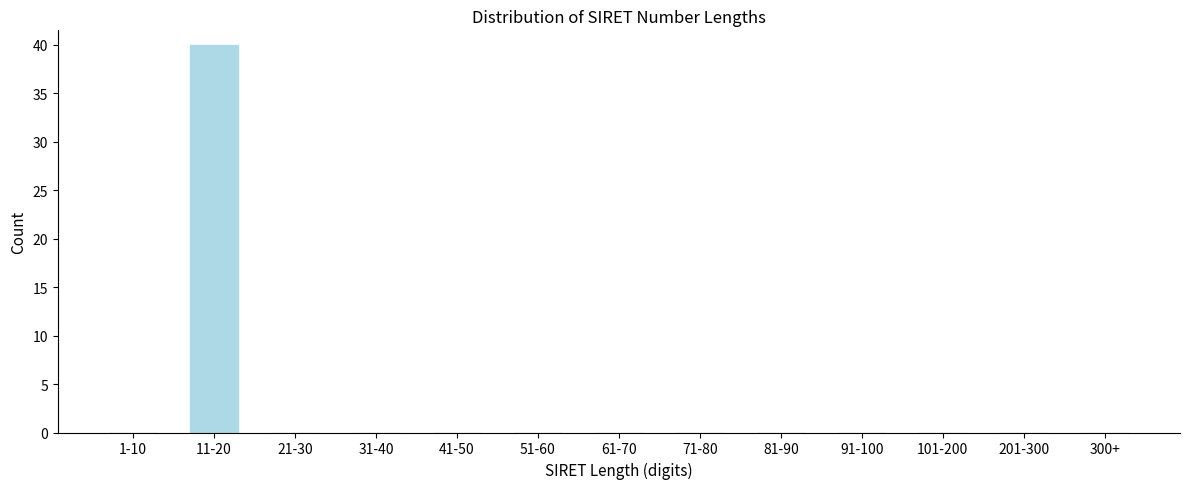

Reading right to left, extract all data points from this chart.

300+=0	201-300=0	101-200=0	91-100=0	81-90=0	71-80=0	61-70=0	51-60=0	41-50=0	31-40=0	21-30=0	11-20=40	1-10=0